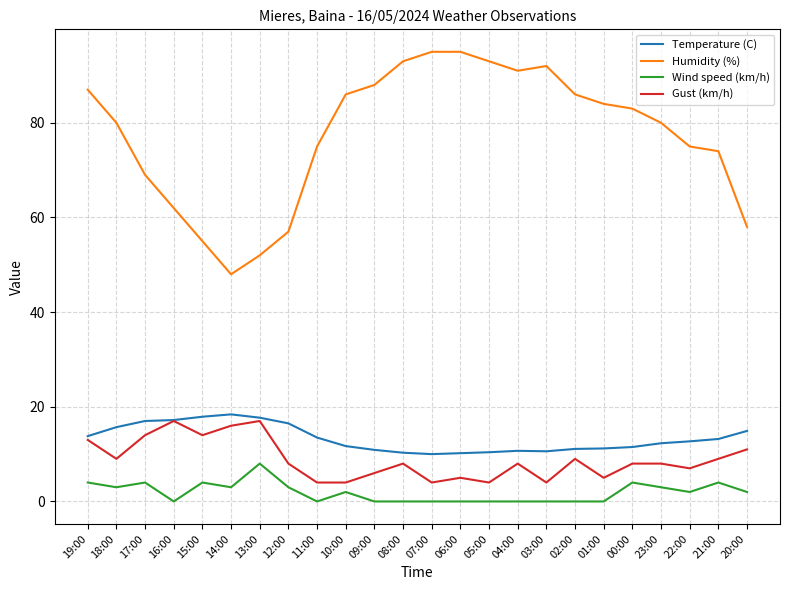

True or false: Gust (km/h) and Humidity (%) intersect in this chart.

False